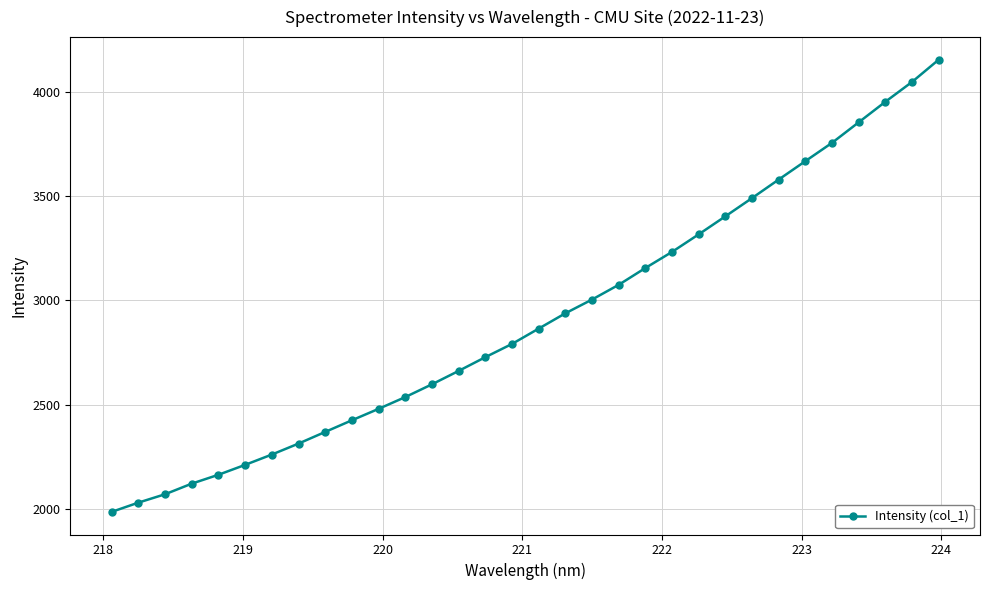

What is the minimum value shown in the chart?

1984.2